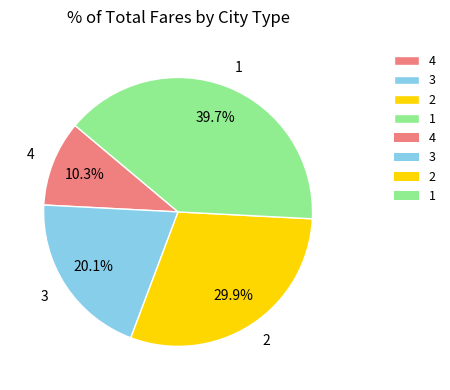

Between 4 and 3, which is larger?

3